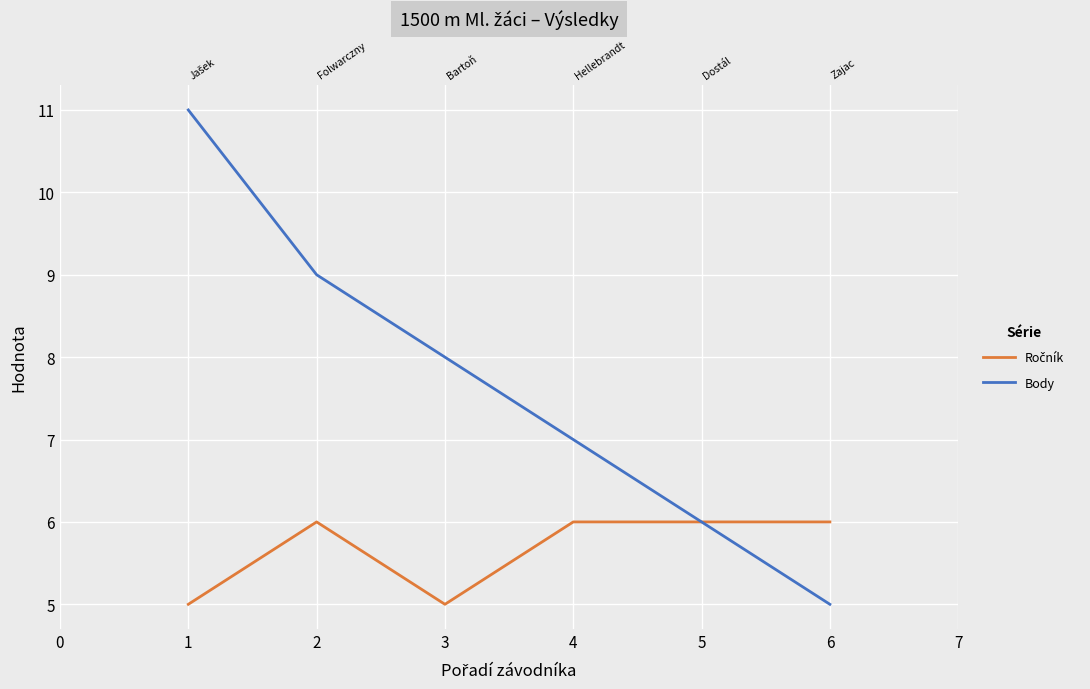

Reading right to left, extract all data points from this chart.

Ročník: 6	6	6	5	6	5
Body: 5	6	7	8	9	11